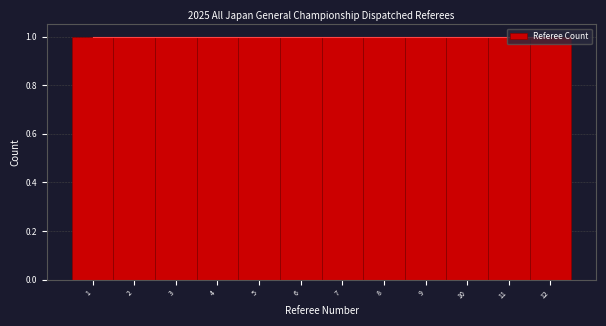

Reading left to right, list every bar in this chart as the range it spans on the x-axis followed by its height. The values are not printed on the chart, so give them approximately, as read against the axis.

0.5 to 1.5: 1
1.5 to 2.5: 1
2.5 to 3.5: 1
3.5 to 4.5: 1
4.5 to 5.5: 1
5.5 to 6.5: 1
6.5 to 7.5: 1
7.5 to 8.5: 1
8.5 to 9.5: 1
9.5 to 10.5: 1
10.5 to 11.5: 1
11.5 to 12.5: 1